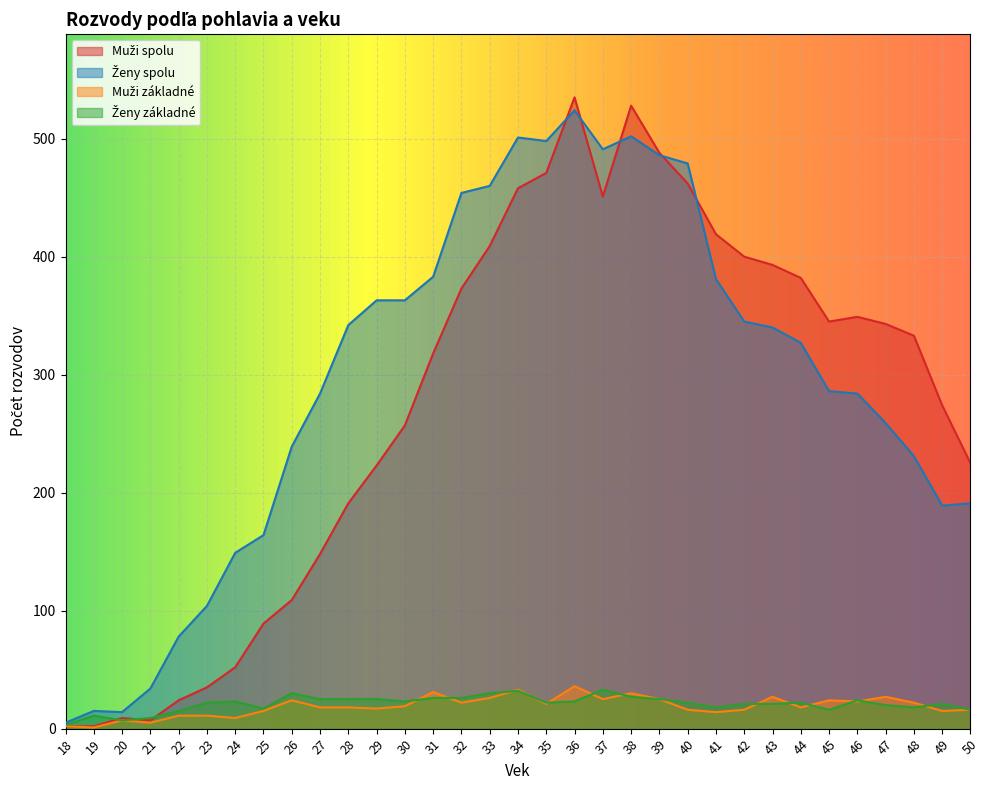

What is the smallest value displayed?

1